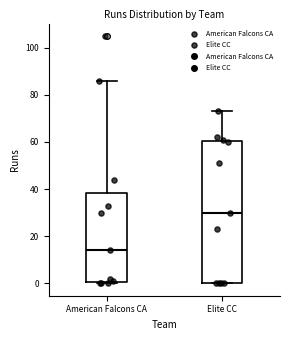

Where is the upper edge of the box for Elite CC on the y-axis? The values are not printed on the chart, so give them approximately, as read against the axis.

60